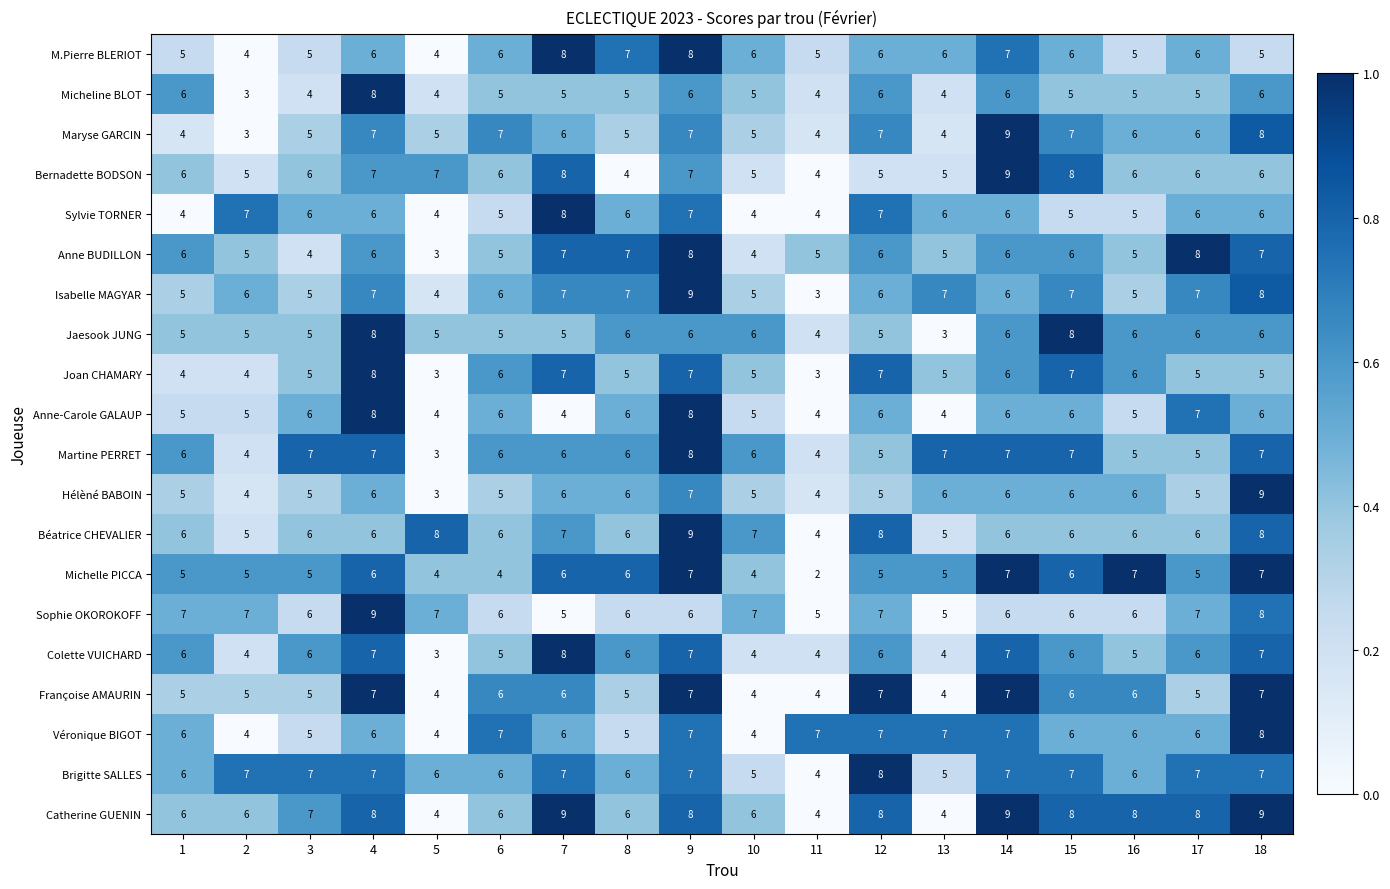

Which category has the lowest value in the Martine PERRET series?

5